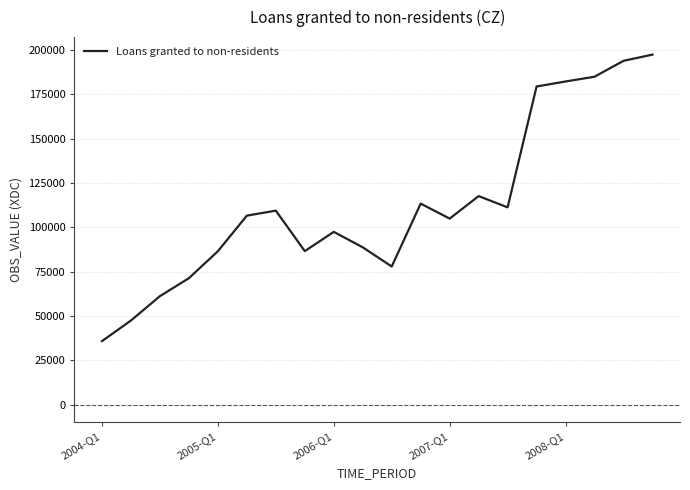

What is the maximum value shown in the chart?

197417